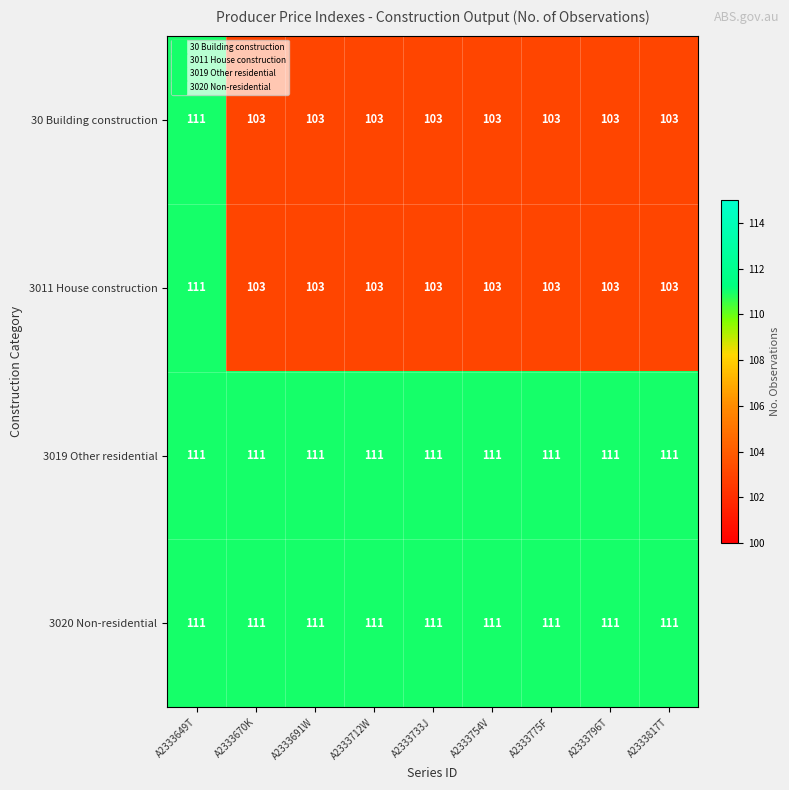

What is the highest value of the 3011 House construction series?

111